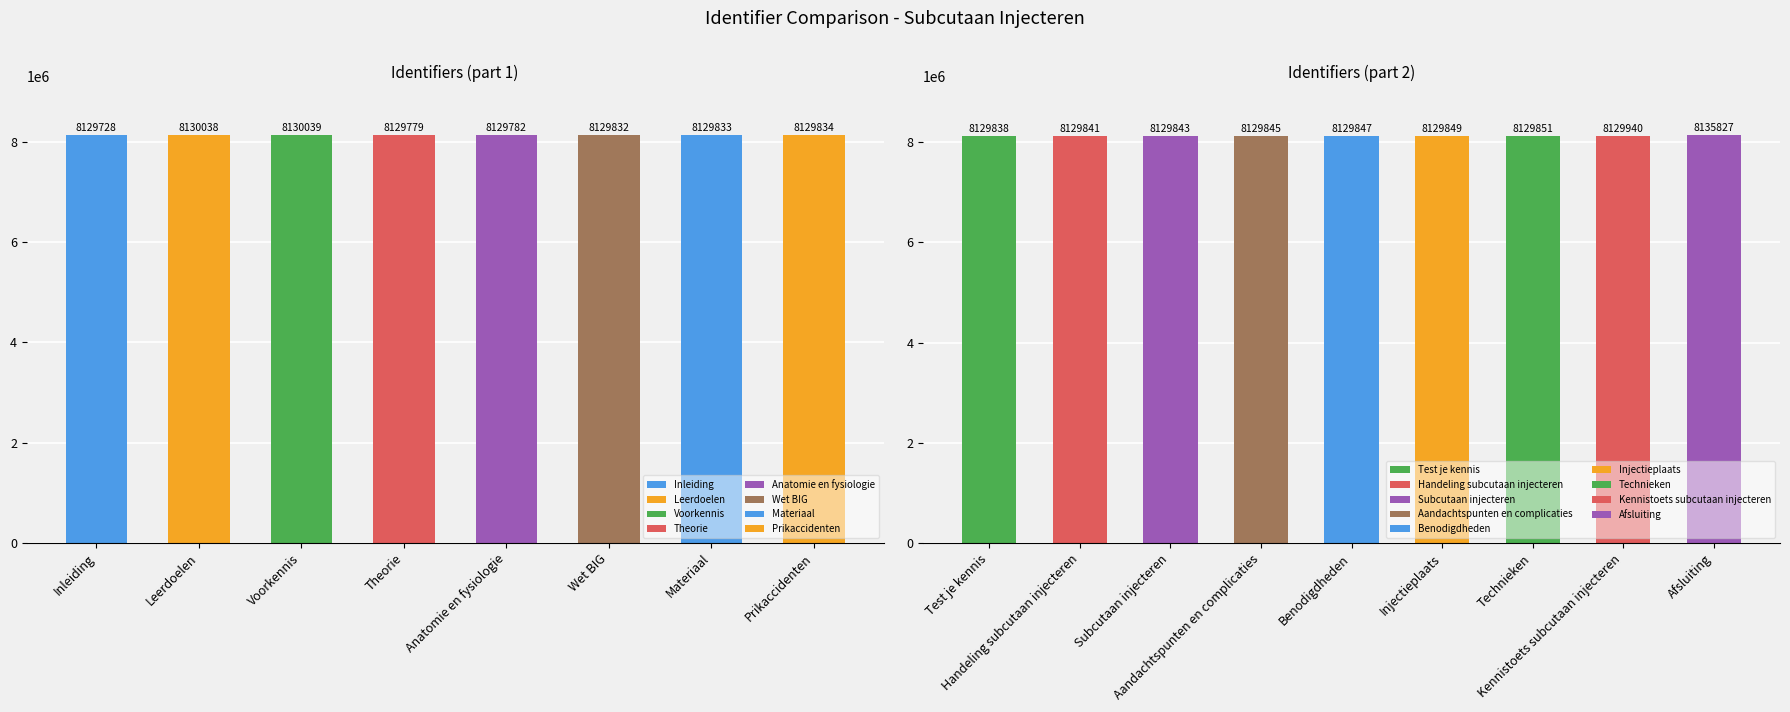

List the labels in order of value, smallest first.

Inleiding, Theorie, Anatomie en fysiologie, Wet BIG, Materiaal, Prikaccidenten, Test je kennis, Handeling subcutaan injecteren, Subcutaan injecteren, Aandachtspunten en complicaties, Benodigdheden, Injectieplaats, Technieken, Kennistoets subcutaan injecteren, Leerdoelen, Voorkennis, Afsluiting